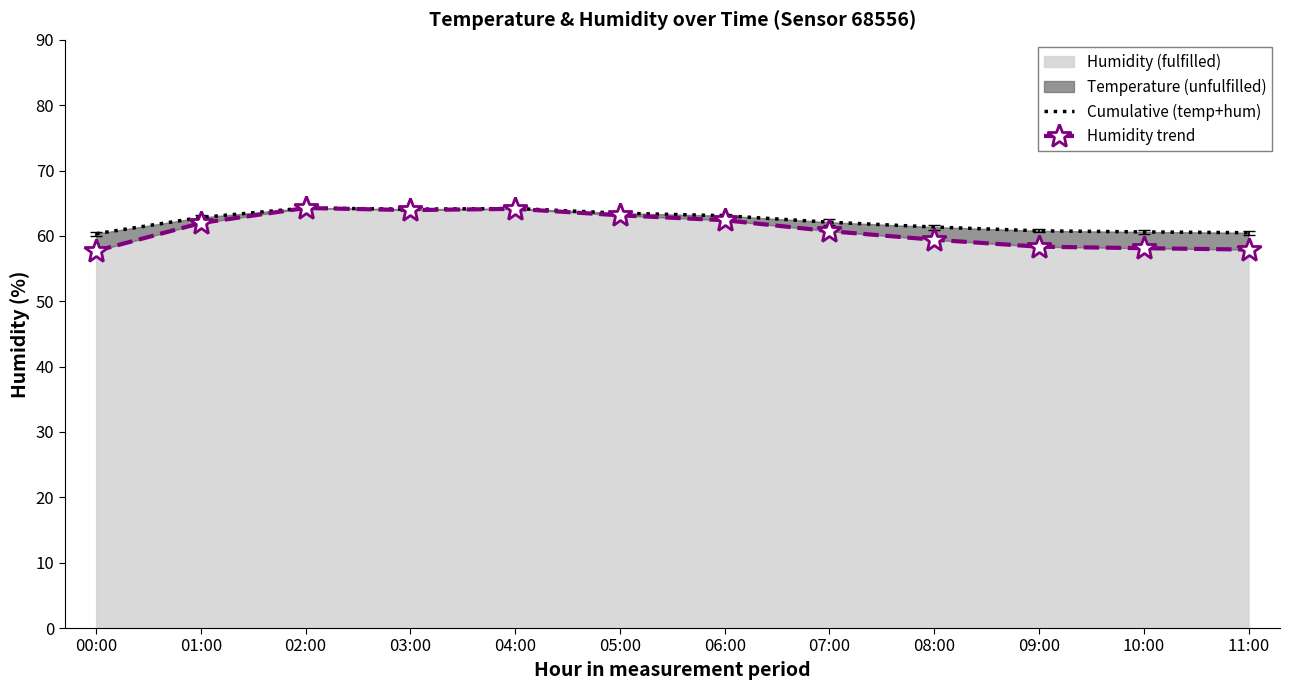

Where is Cumulative (temp+hum) nearest to the value 62?

07:00